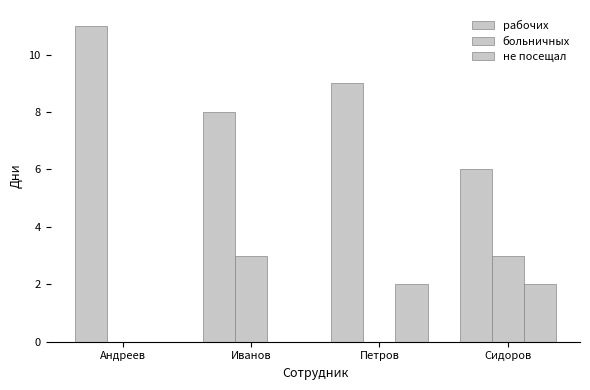

How many data points does each series have?

4